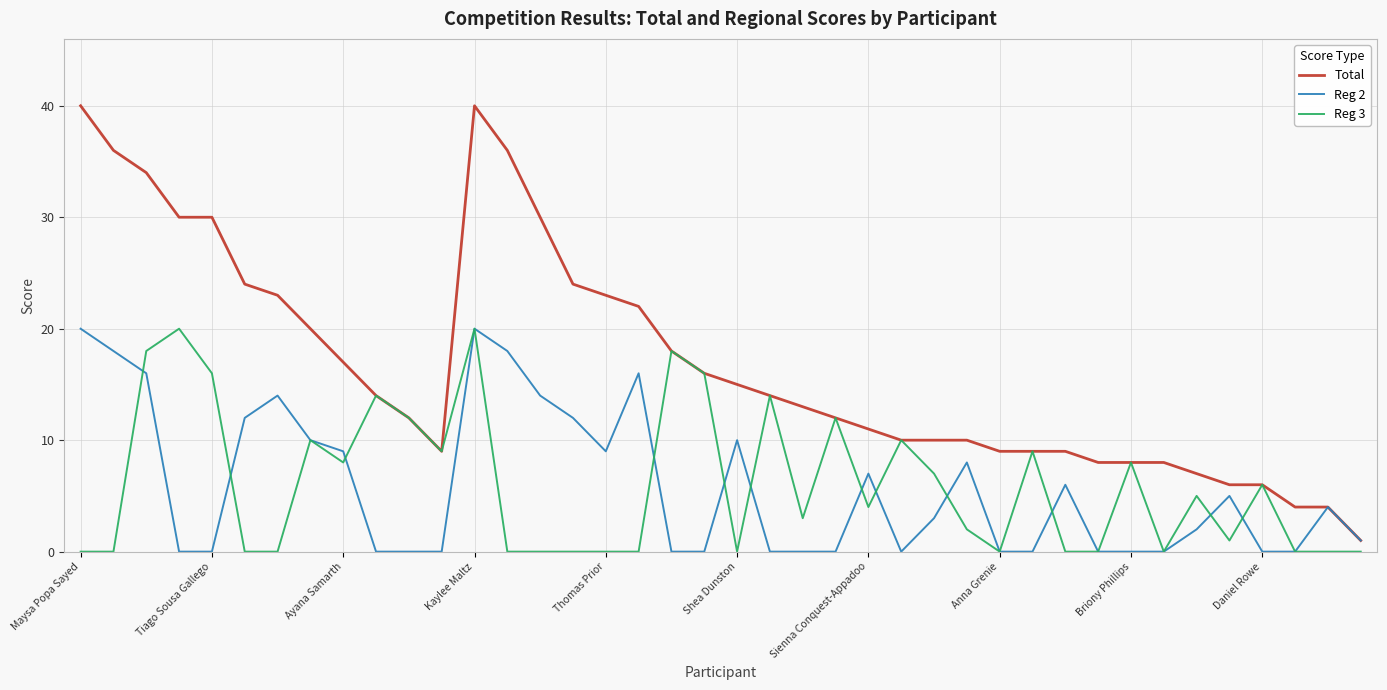

Which series has the largest total across all categories?

Total